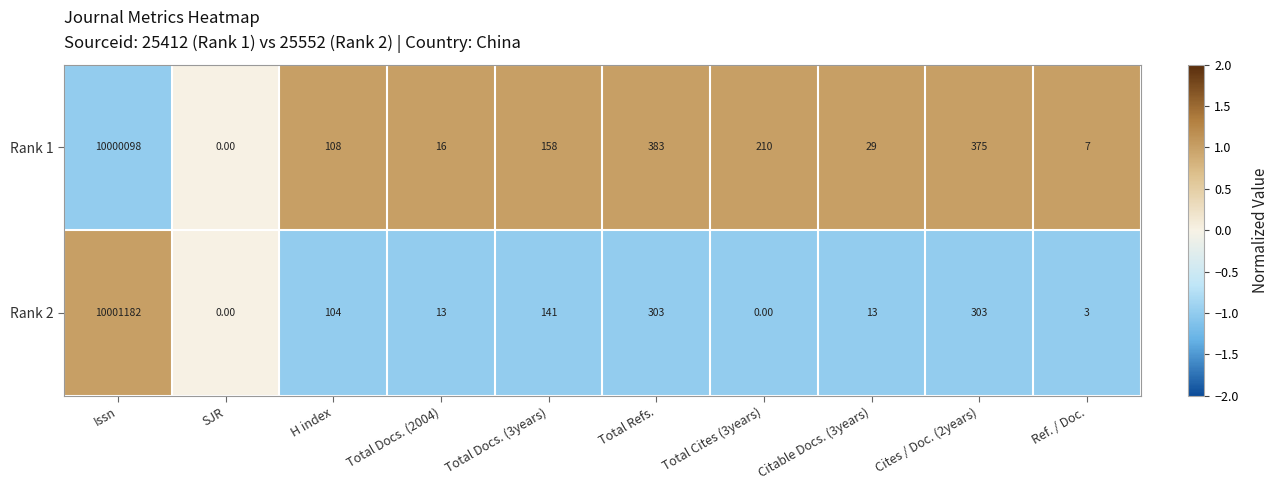

How many series are shown in this chart?

2